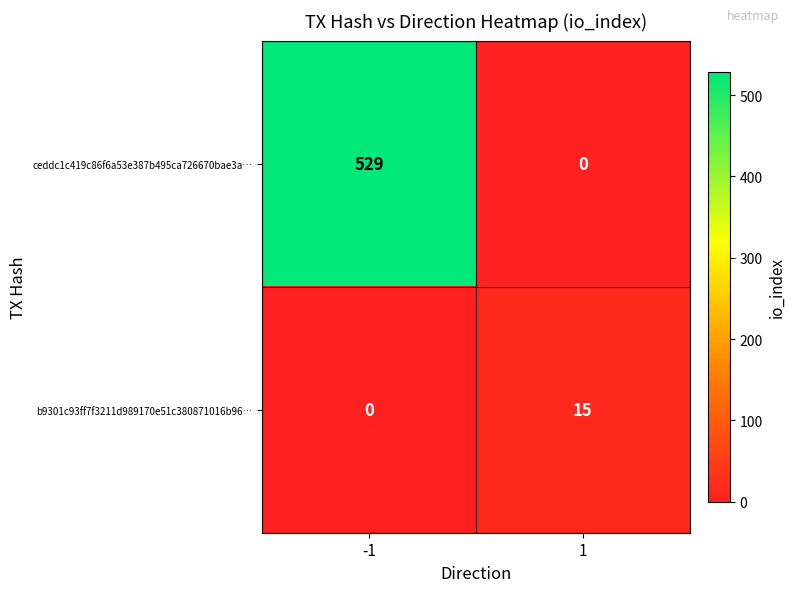

At which category is the sum across all series the highest?

-1